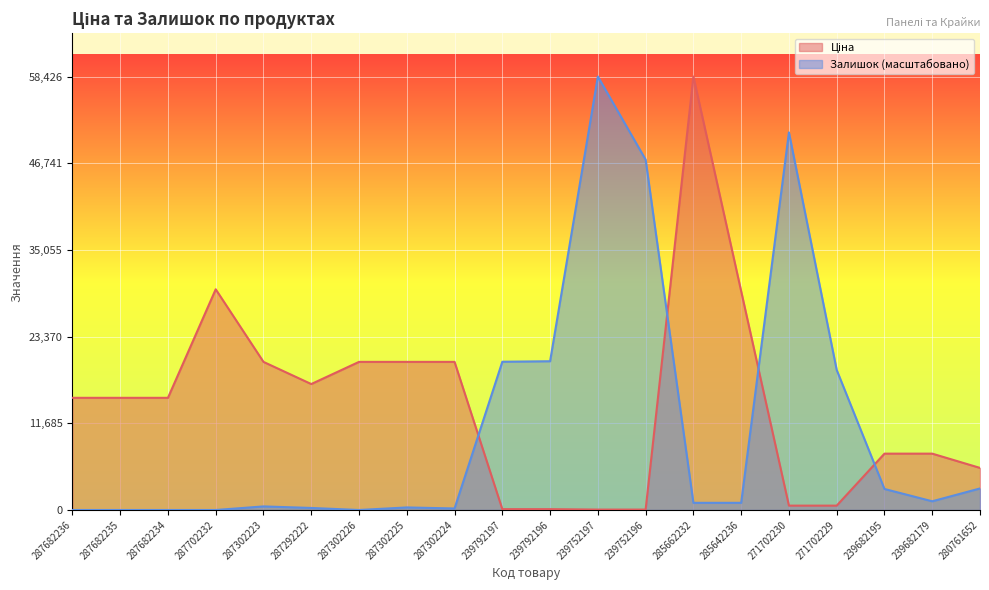

At which label is Залишок closest to 29213?

239792196